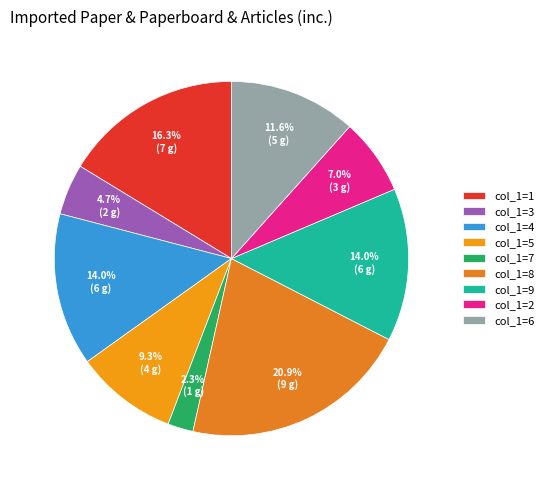

To the nearest percent, what is the difference between the largest and smallest slice percentages?

19%